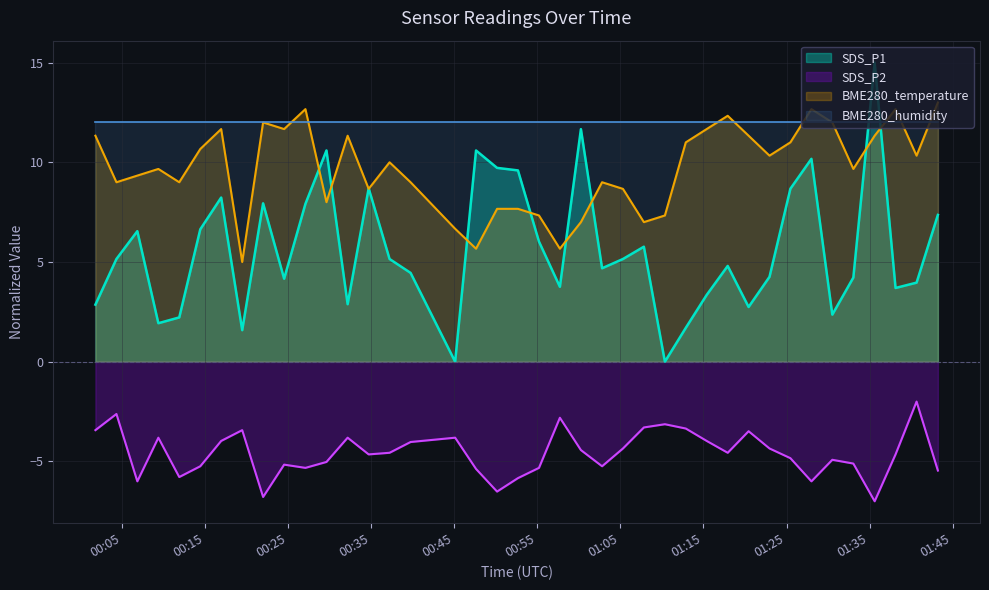

What is the difference between the maximum and minimum values in the SDS_P1 series?

15.0